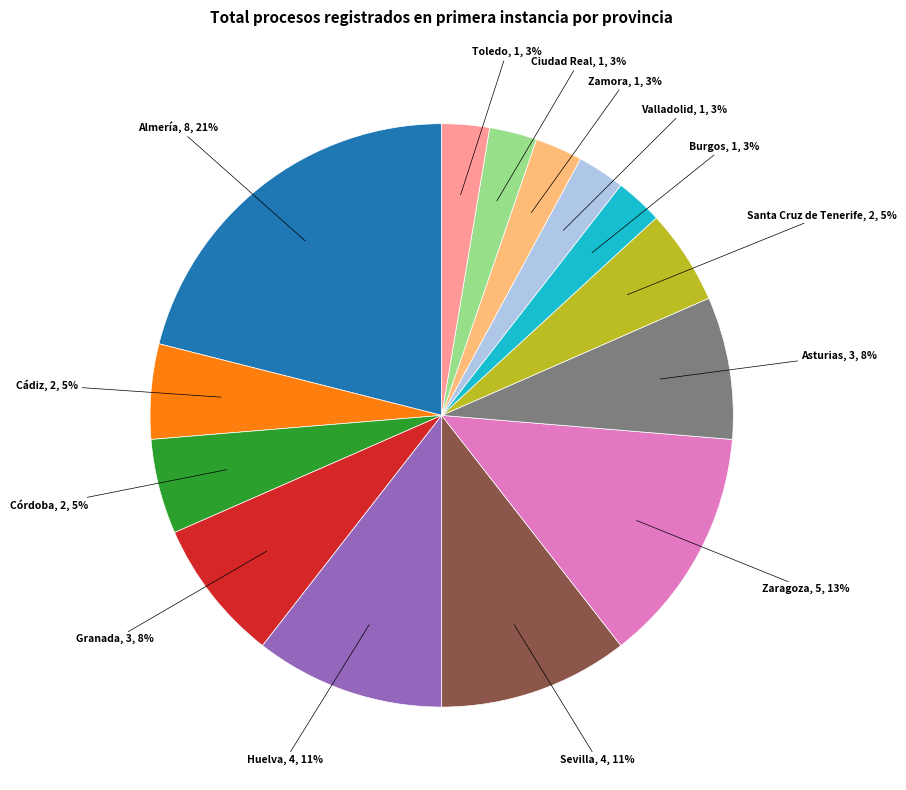

How many slices are in this pie chart?

14